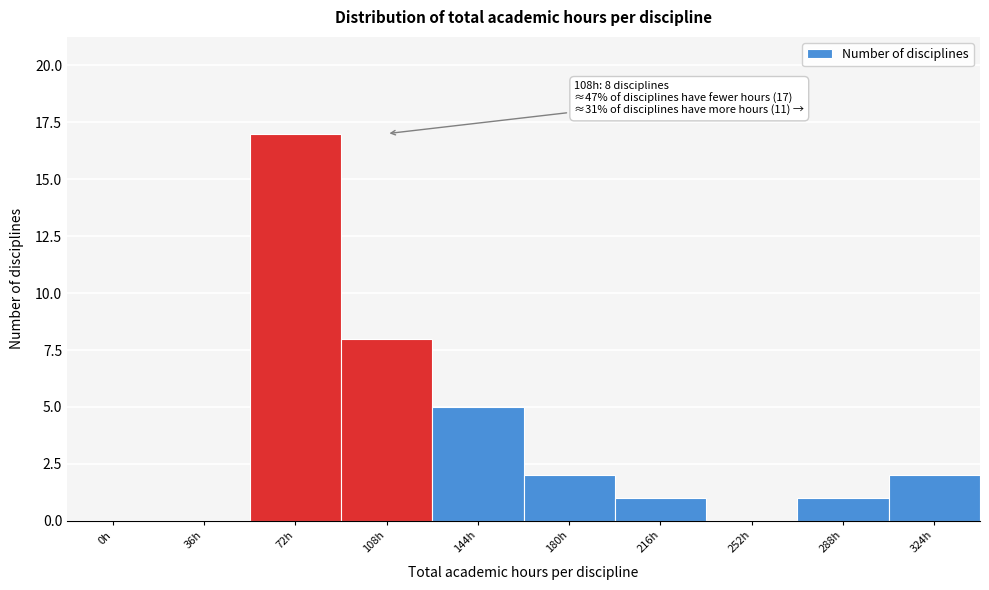

Reading left to right, what are all the values shown in this chart?

0h=0	36h=0	72h=17	108h=8	144h=5	180h=2	216h=1	252h=0	288h=1	324h=2